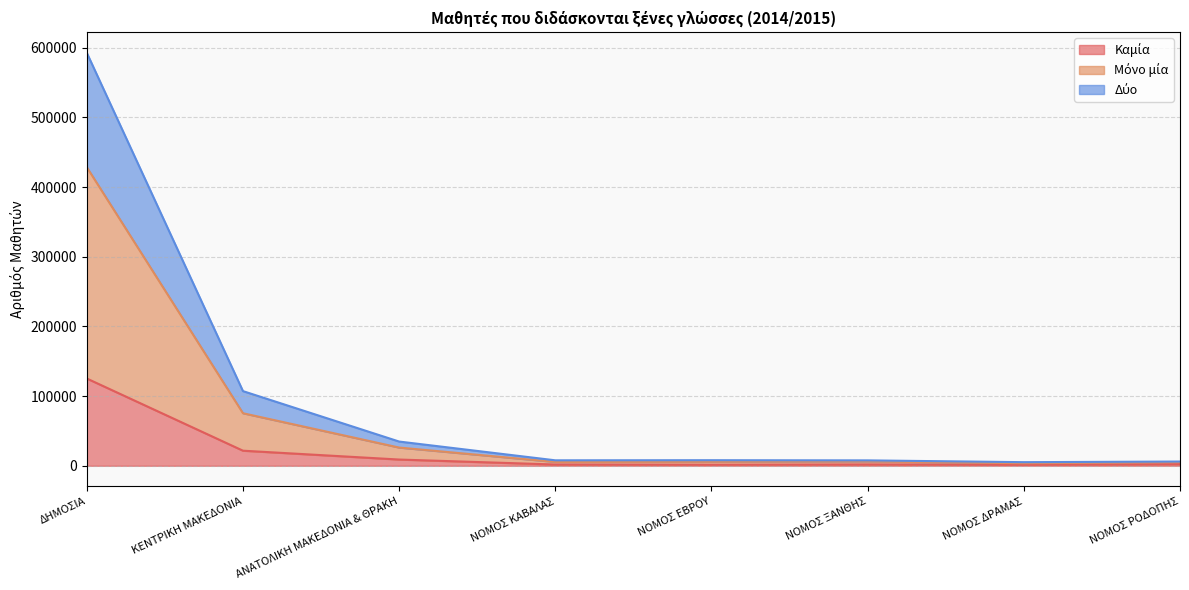

At which category is the sum across all series the highest?

ΔΗΜΟΣΙΑ